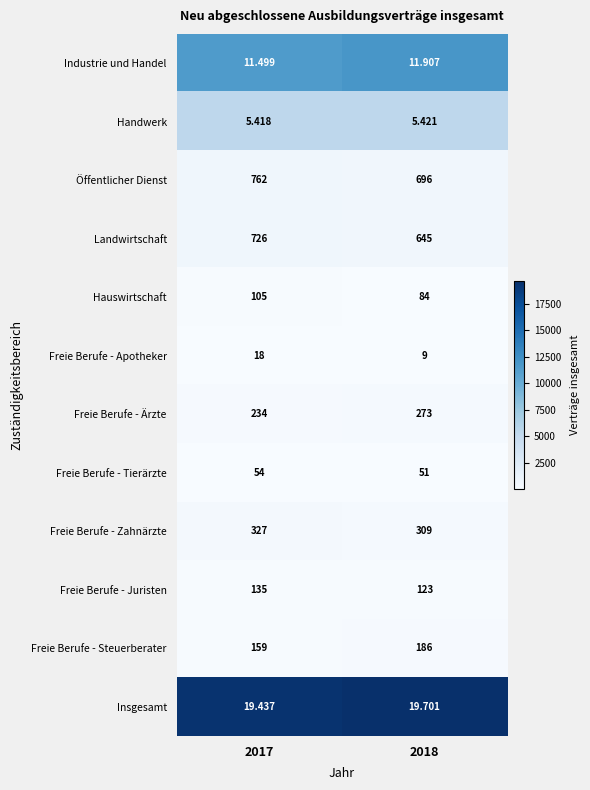

Between 2017 and 2018, which series saw the biggest shift?

Landwirtschaft